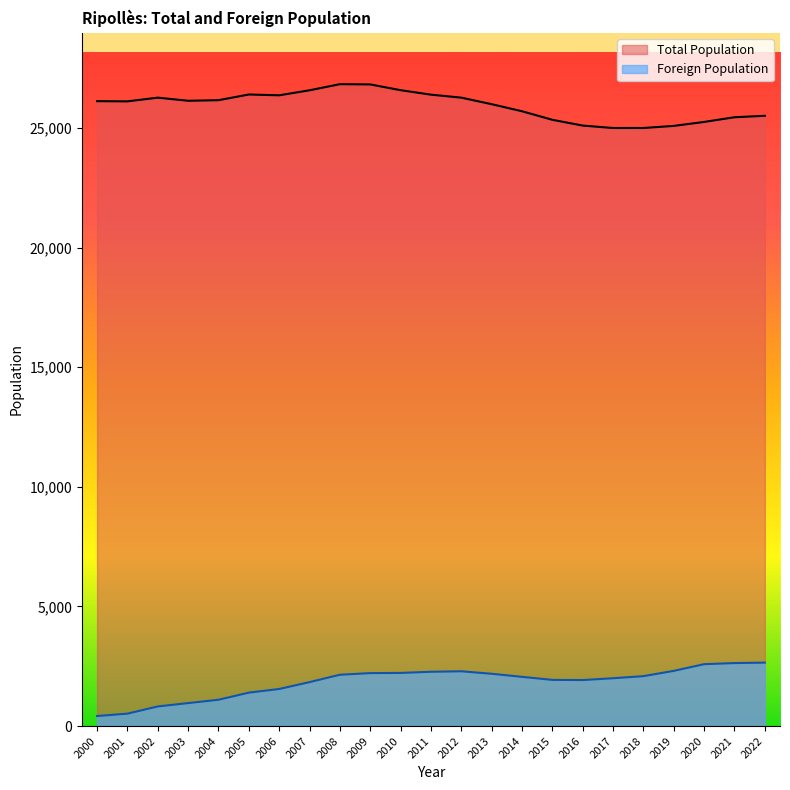

How many interior local peaks does the Total Population series have?

3